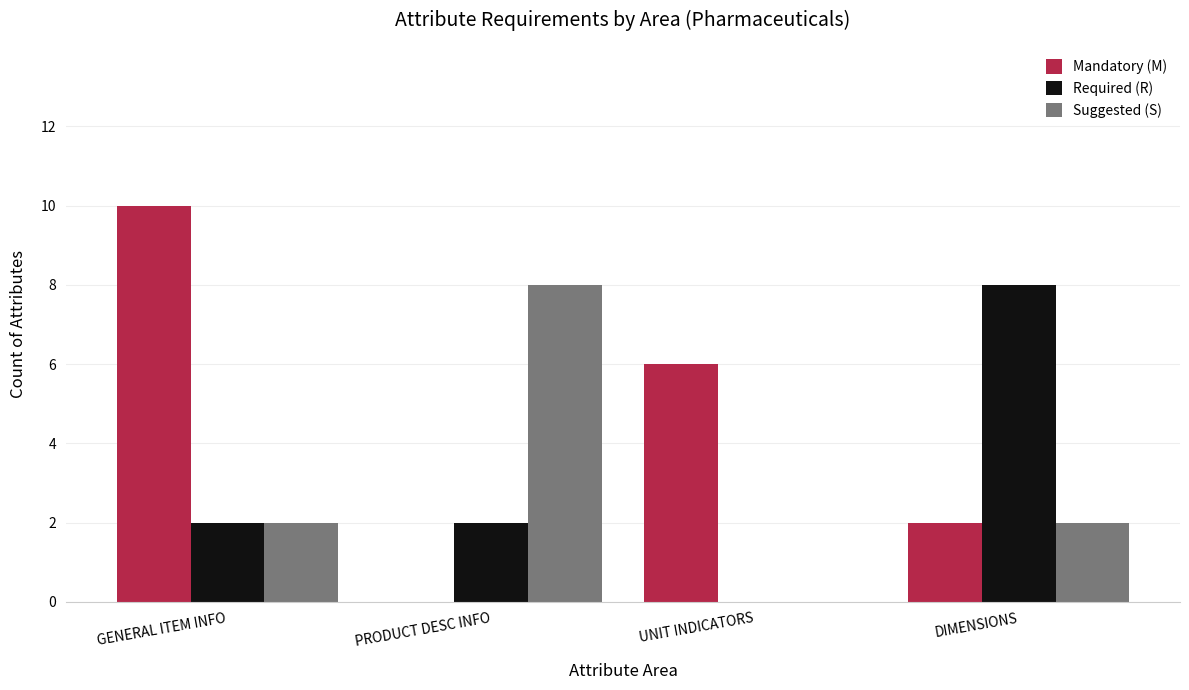

At which label does Required (R) reach its peak?

DIMENSIONS